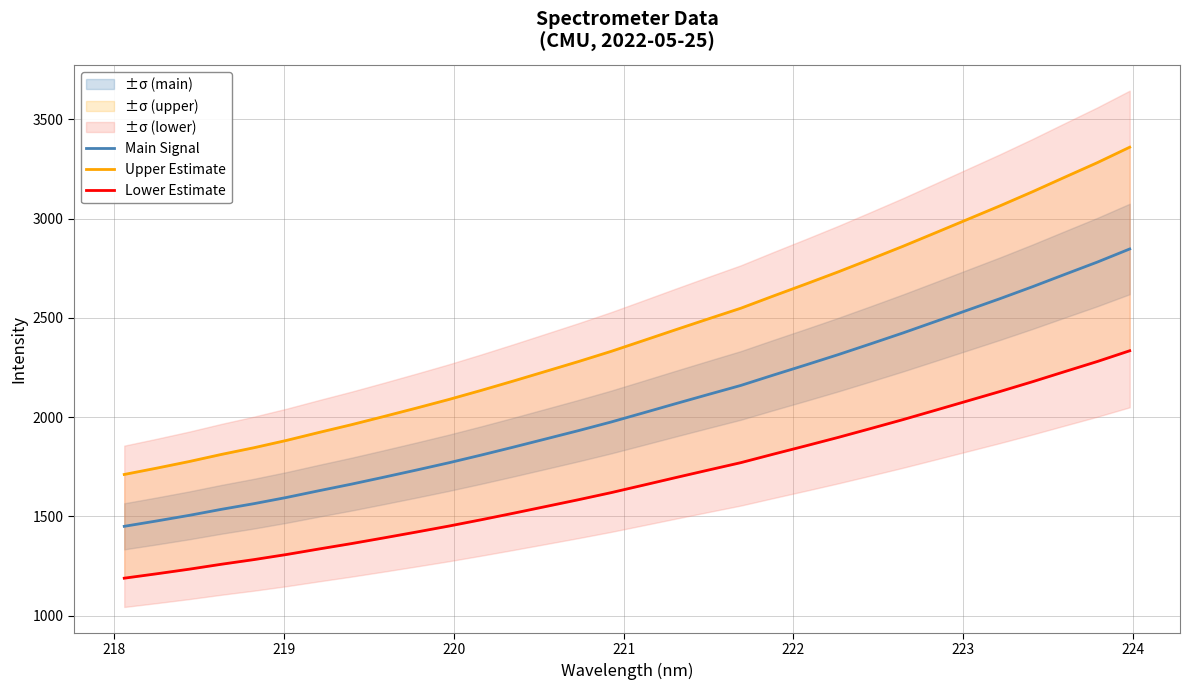

What is the minimum value for Upper Estimate?

1711.5